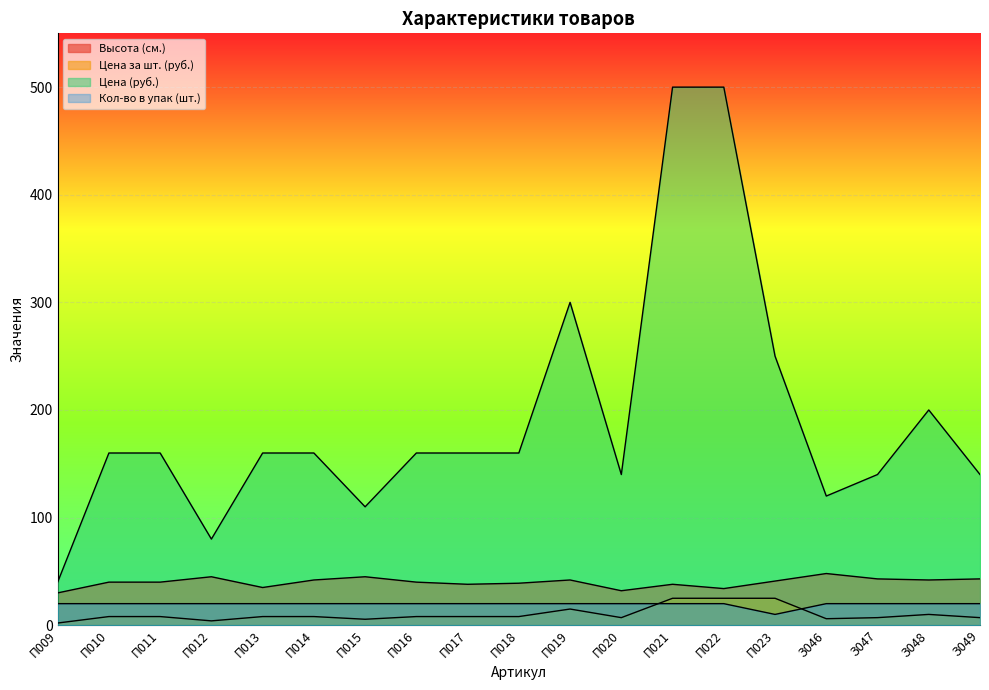

What is the maximum value shown in the chart?

500.0